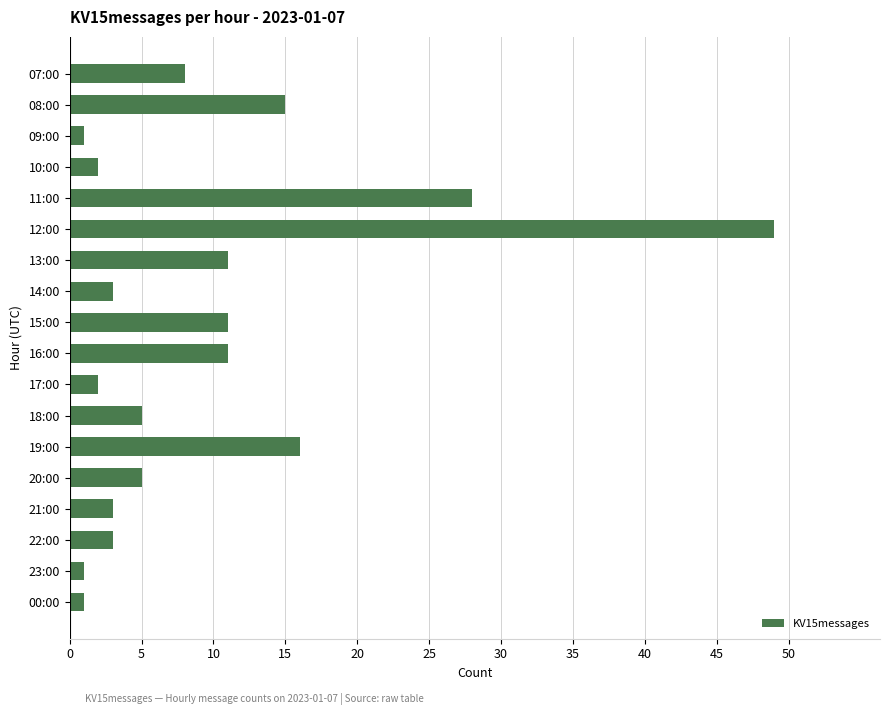

True or false: the data shows 5 at 20:00.

True